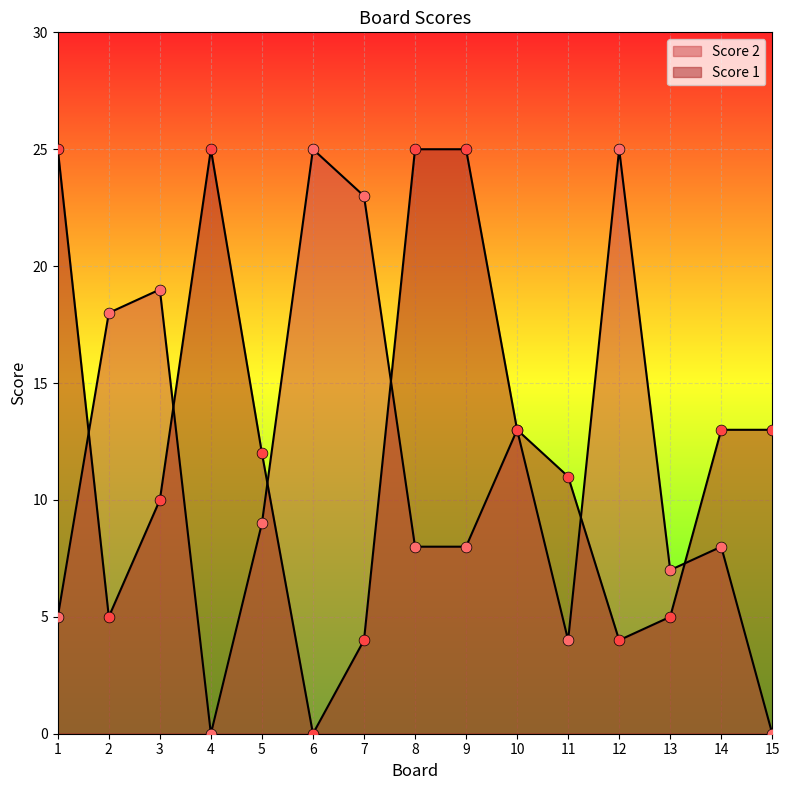

What is the total value across all series at 11?

15